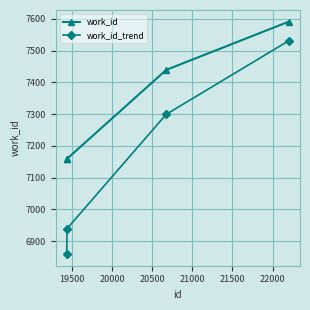

At how many categories does at least one series exceed 7588?

1